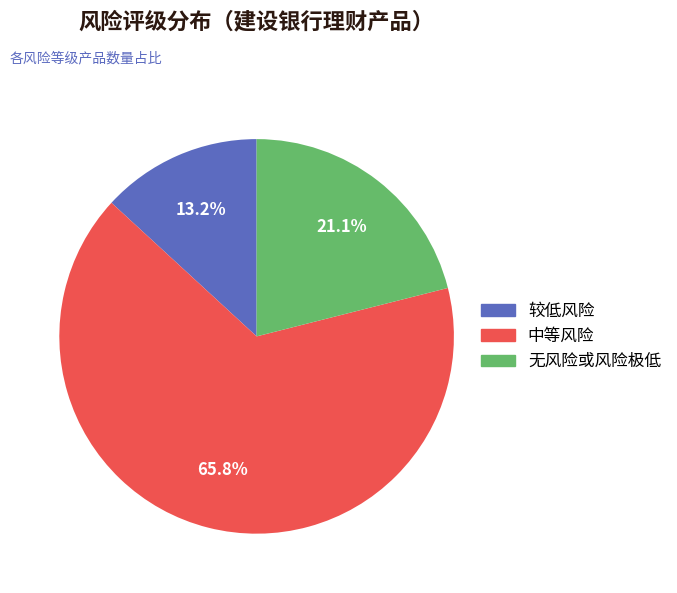

To the nearest percent, what portion does 中等风险 represent?

66%